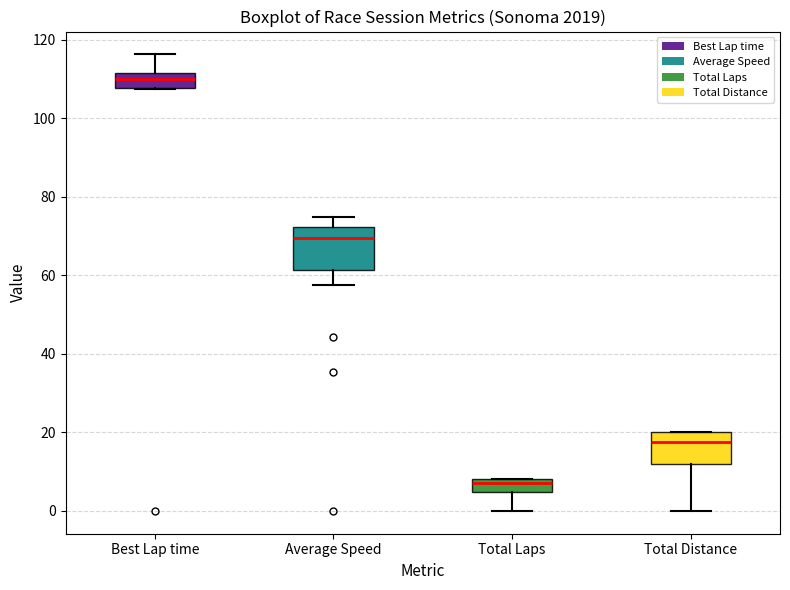

Where is the upper edge of the box for Total Laps on the y-axis? The values are not printed on the chart, so give them approximately, as read against the axis.

8